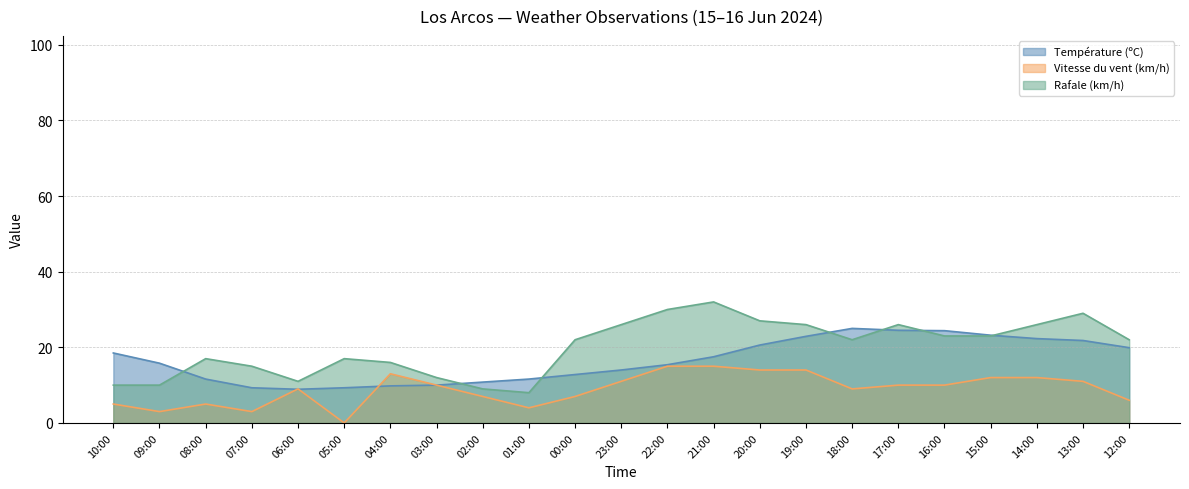

At which category is the sum across all series the highest?

21:00